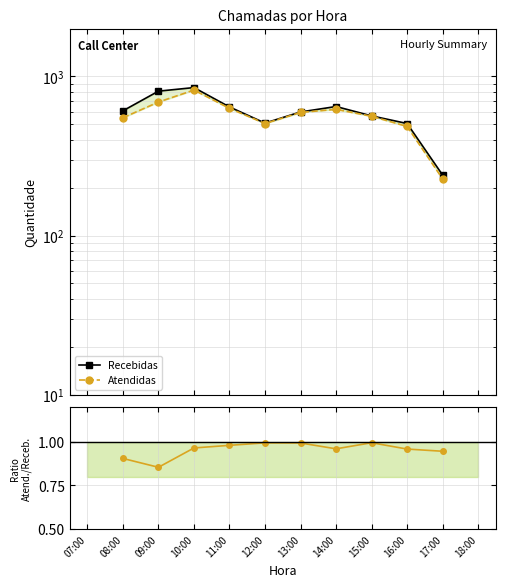

What is the label of the 3rd point from the right?

16:00